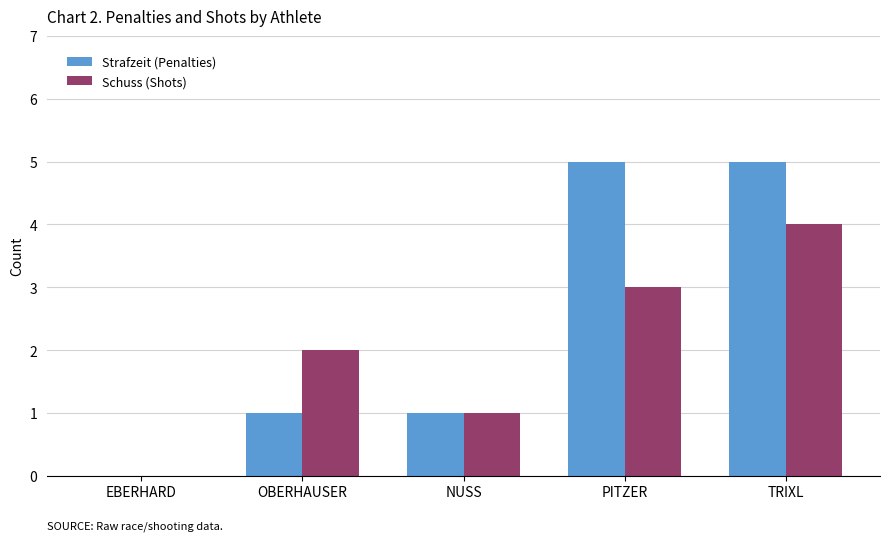

What is the sum of the Strafzeit (Penalties) values at OBERHAUSER and EBERHARD?

1